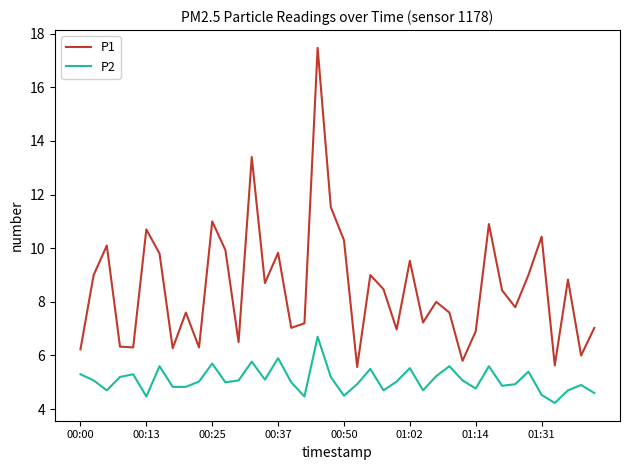

Which series has the widest spread of values?

P1